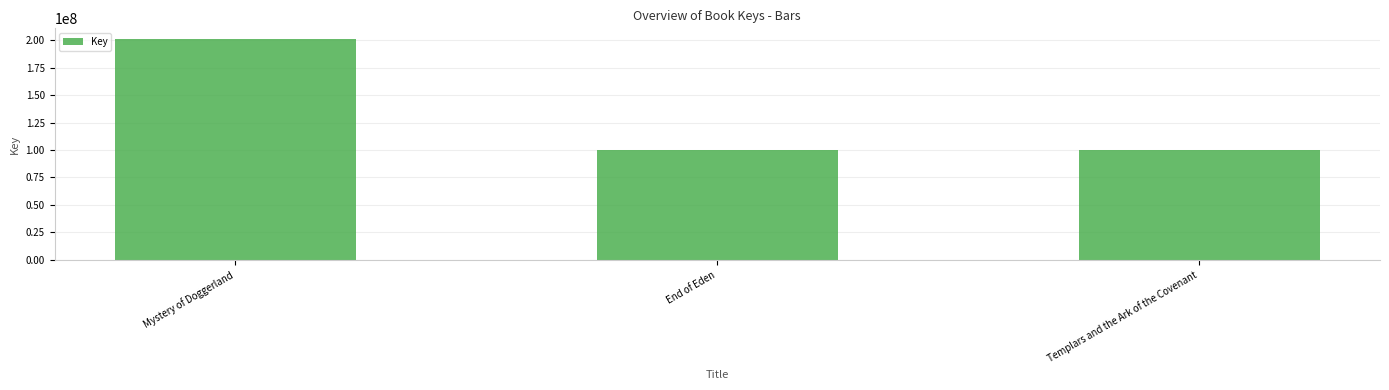

Does the chart contain stacked bars?

No